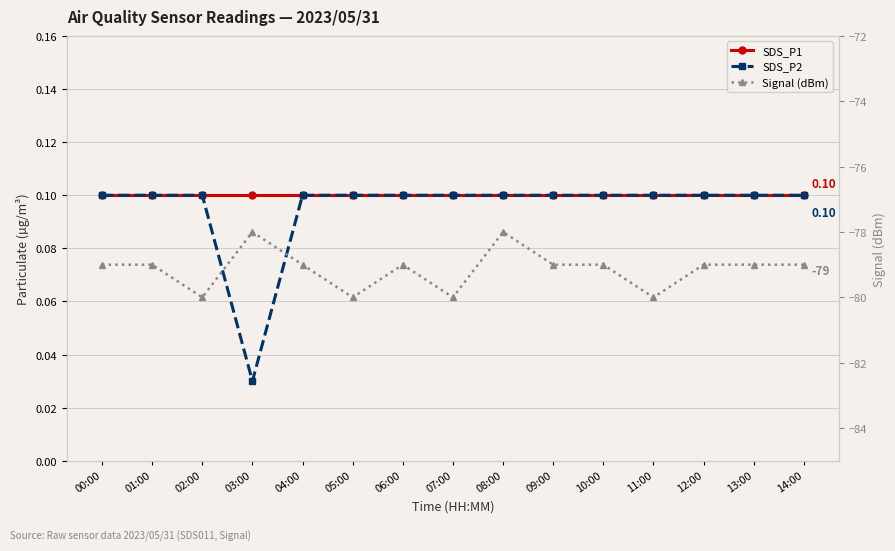

What are all the series names shown in the legend?

SDS_P1, SDS_P2, Signal (dBm)